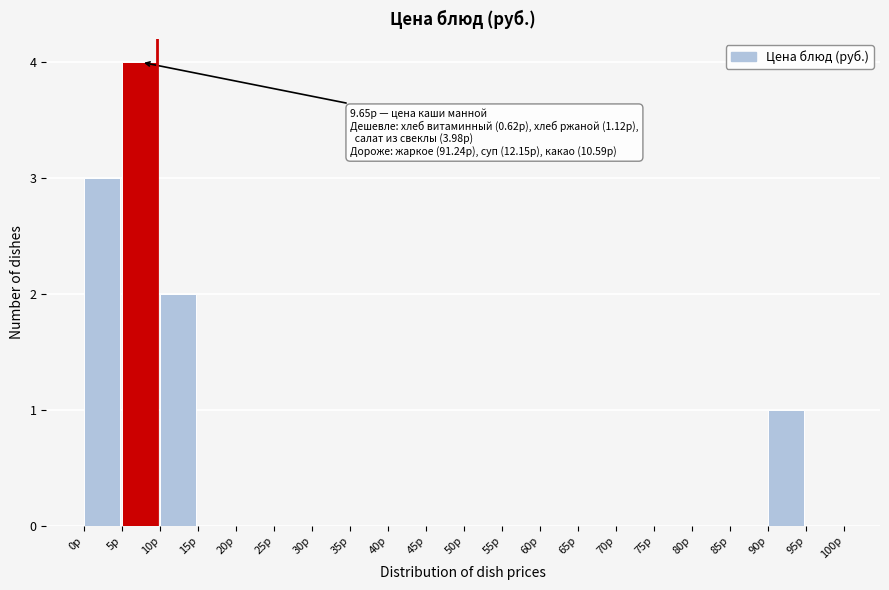

Over which range of the x-axis is the bar tallest?

5 to 10